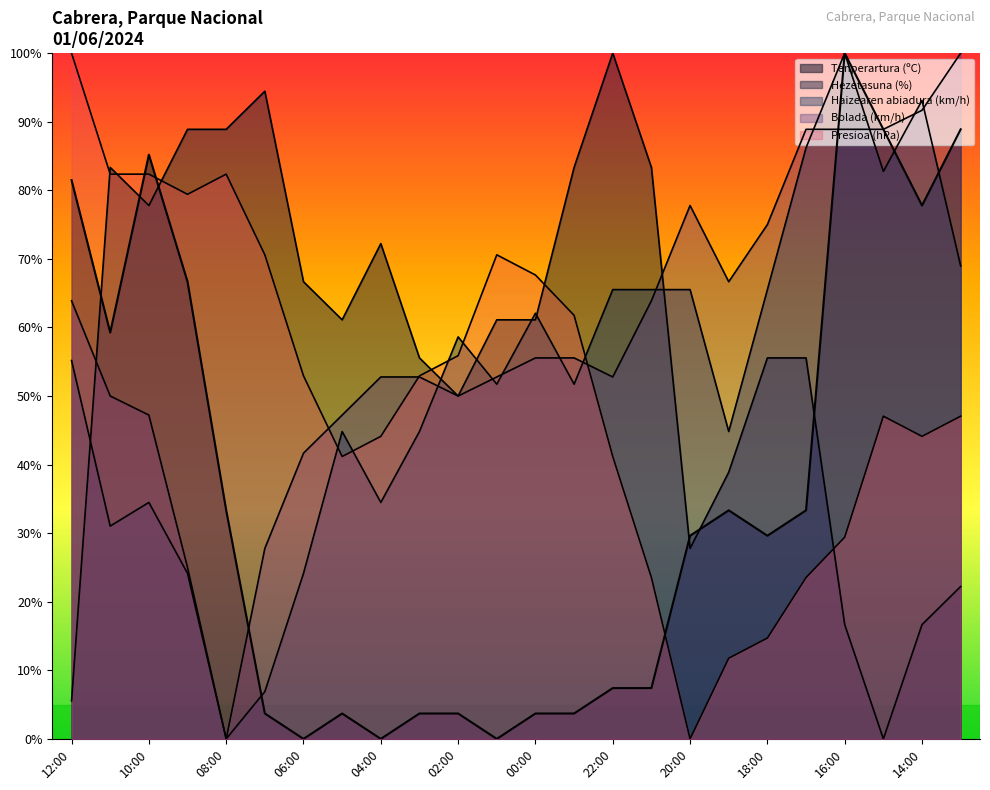

Is the value of Haizearen abiadura (km/h) at 02:00 greater than the value of Tenperartura (ºC) at 04:00?

Yes